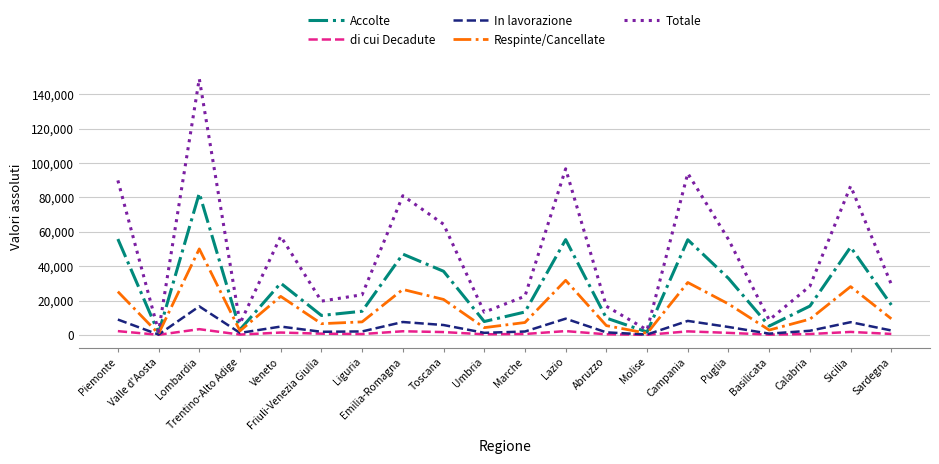

At which category does the chart reach its peak across all series?

Lombardia